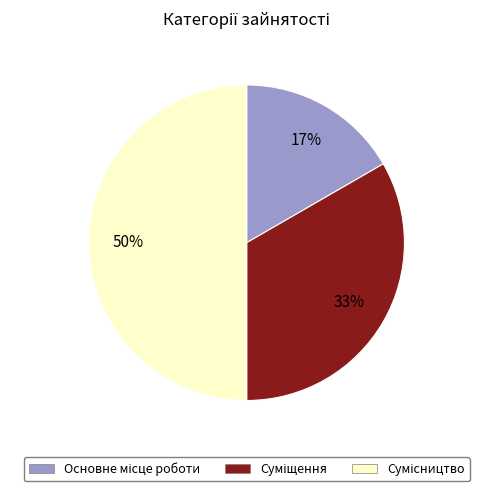

To the nearest percent, what is the average slice percentage?

33%